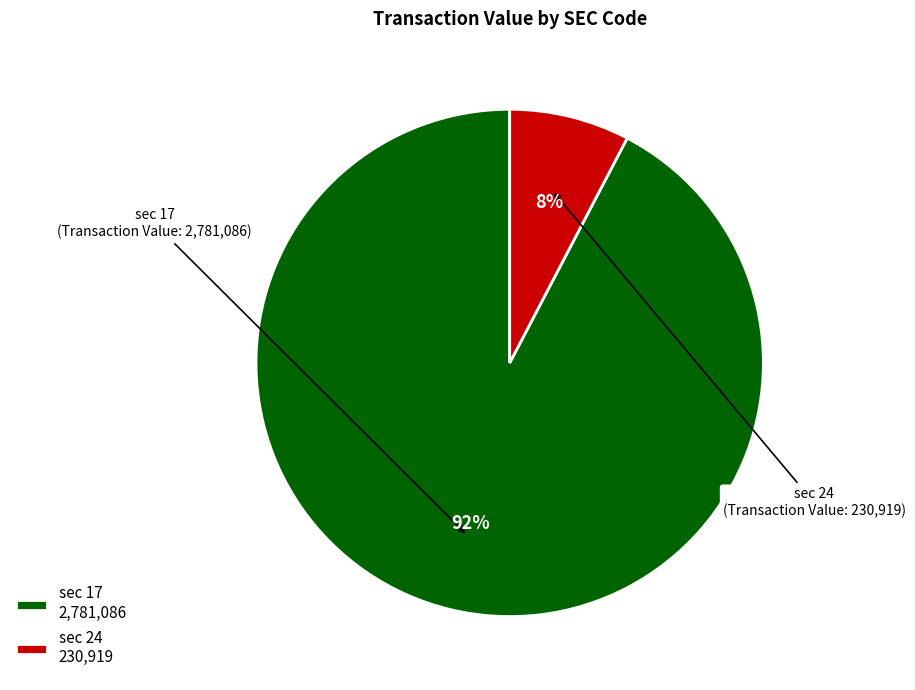

How many segments does this pie chart have?

2